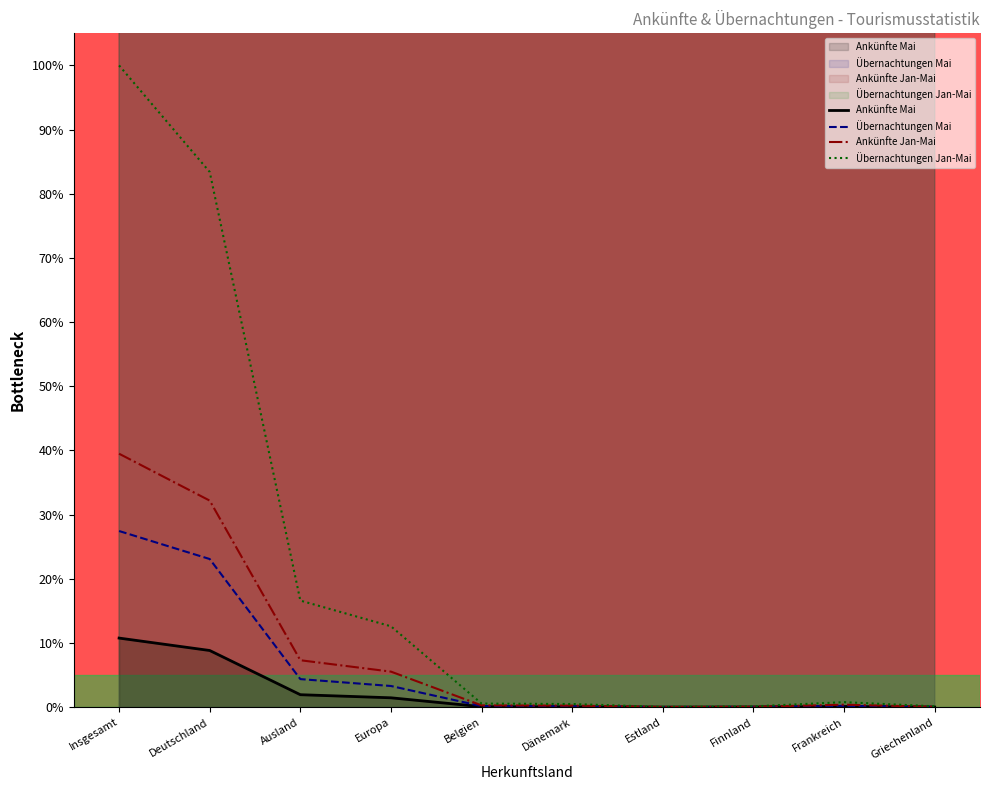

Which category has the highest value in the Übernachtungen Mai series?

Insgesamt